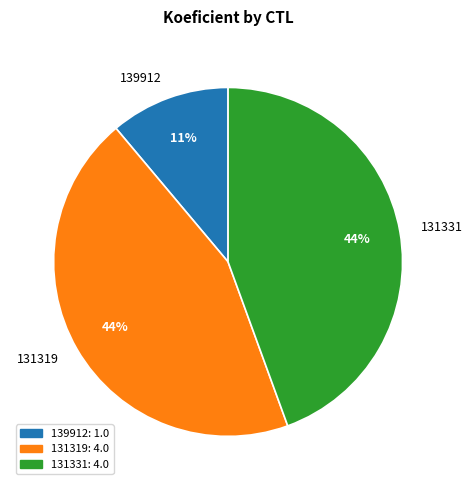

Is the sum of 131319 and 139912 greater than half?

Yes